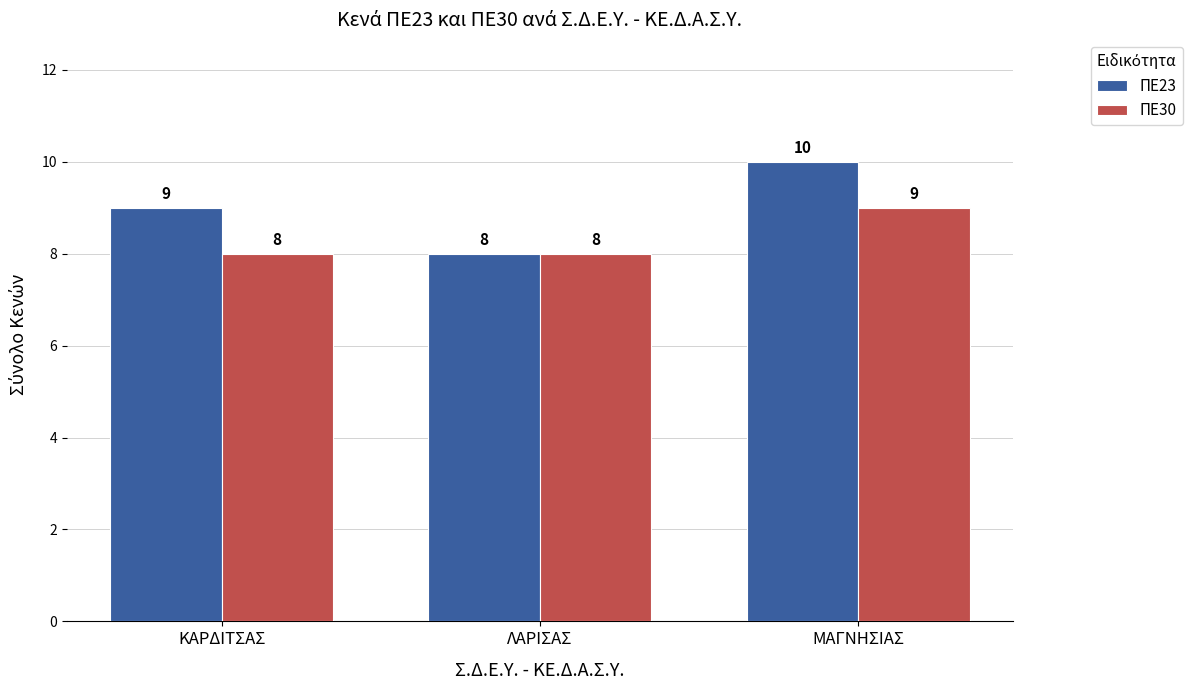

What is the difference between the ΠΕ23 values at ΛΑΡΙΣΑΣ and ΚΑΡΔΙΤΣΑΣ?

1